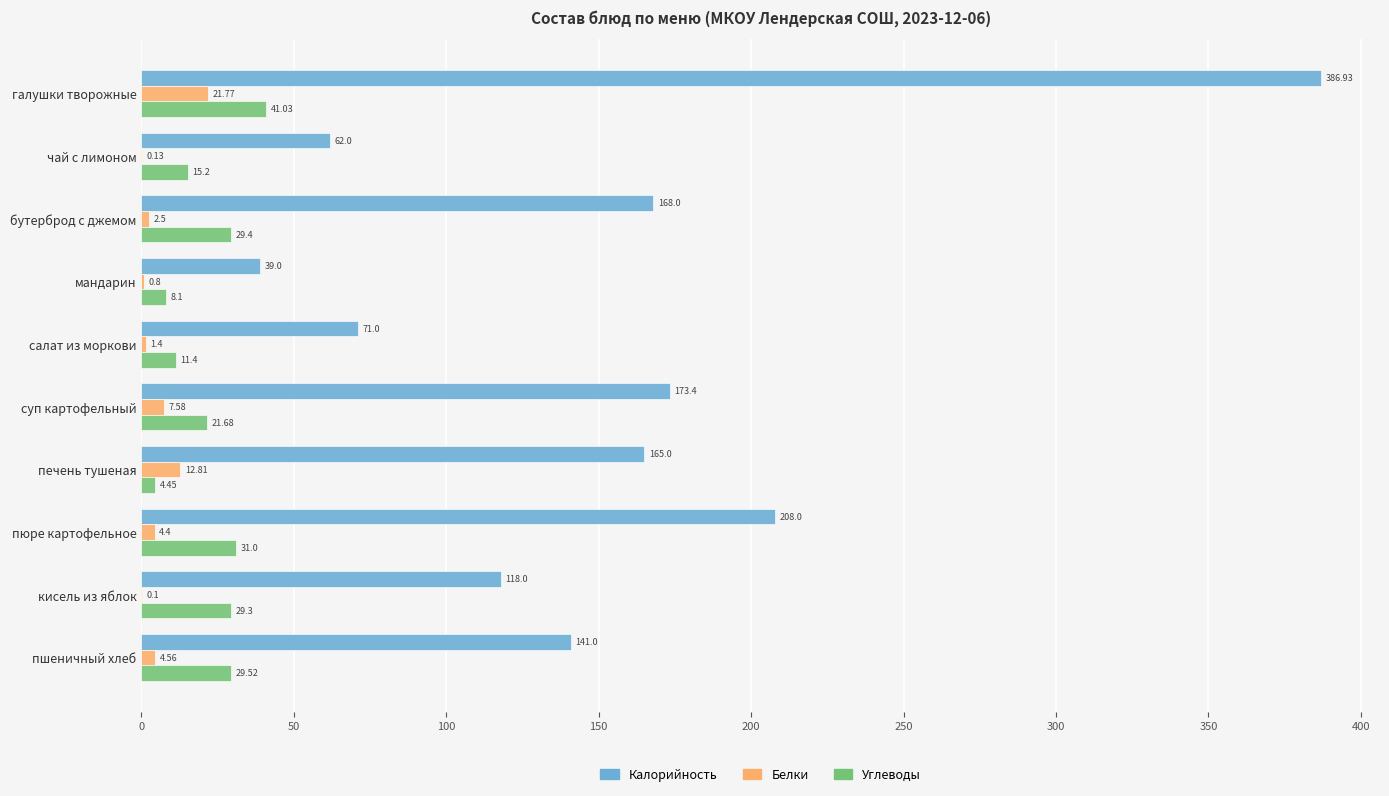

Which series has the largest range (max minus min)?

Калорийность